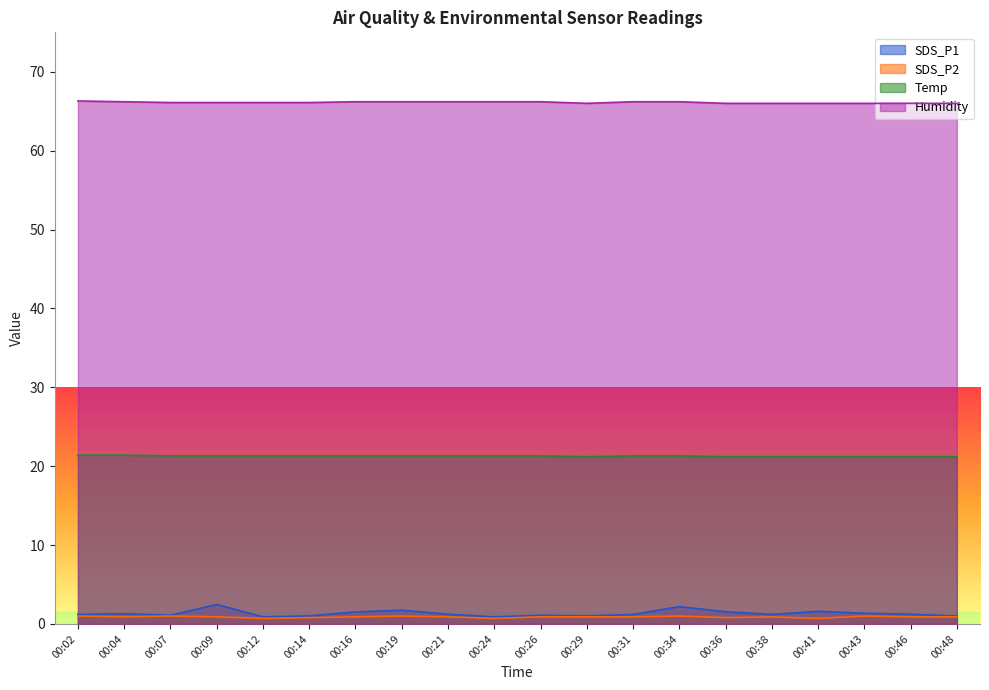

What is the maximum value for Humidity?

66.3